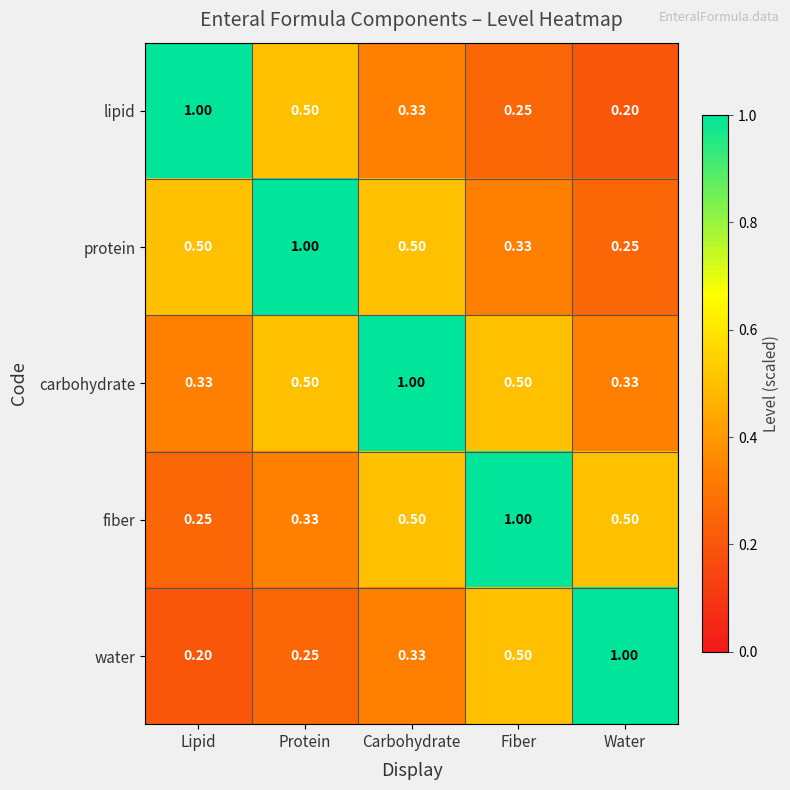

At which label does protein reach its peak?

Protein